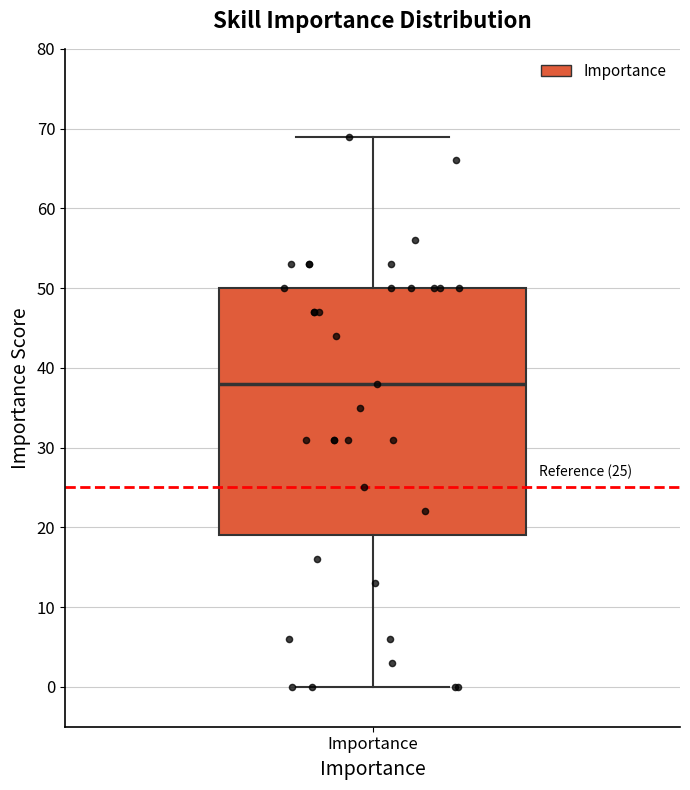

Where is the upper edge of the box for Importance on the y-axis? The values are not printed on the chart, so give them approximately, as read against the axis.

50